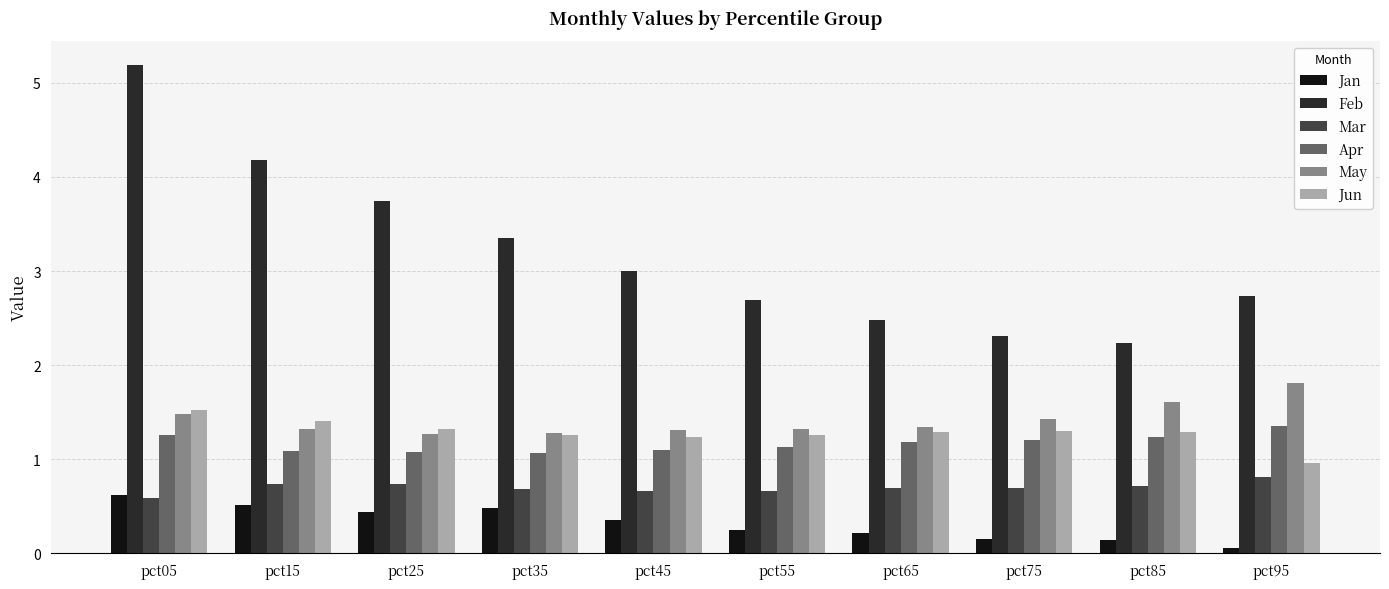

Are the bars grouped side by side (vs. stacked)?

Yes